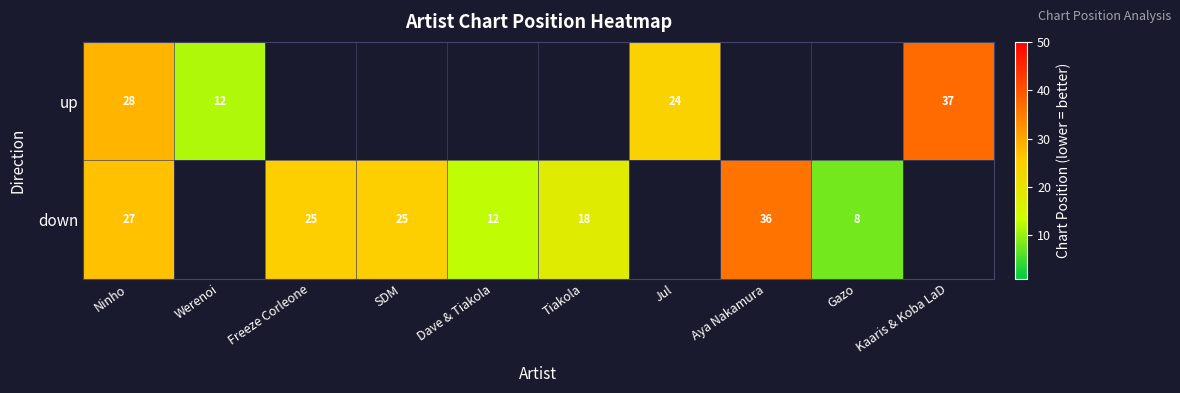

At which label does down reach its minimum?

Gazo